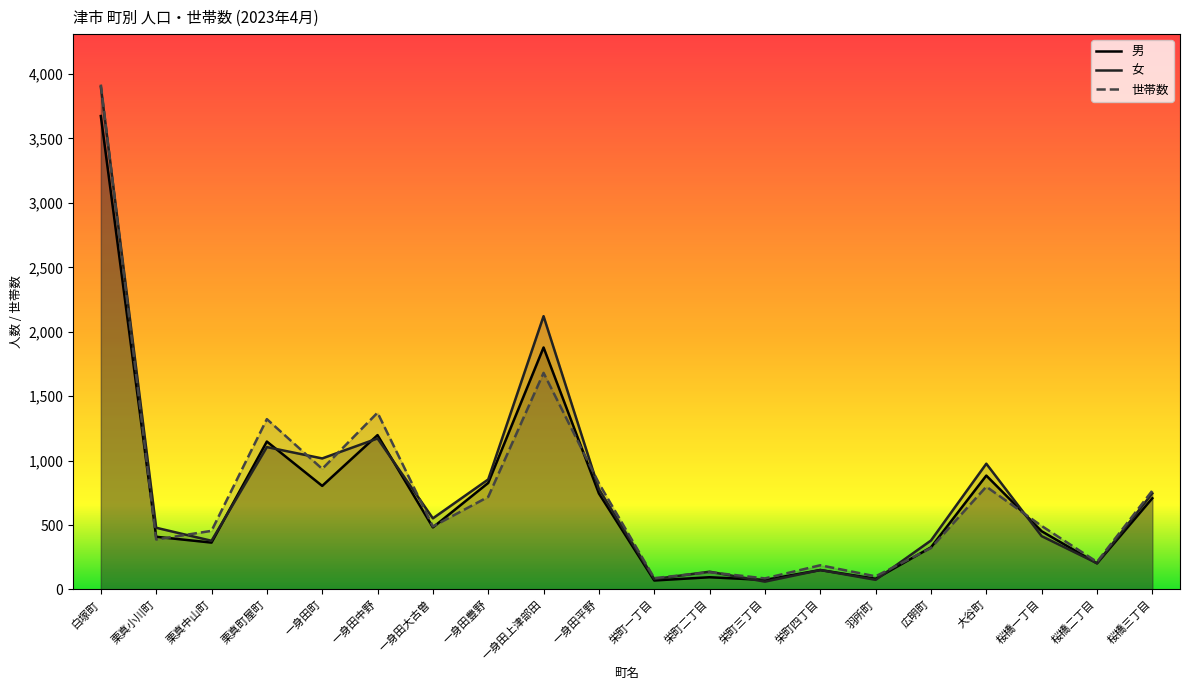

After their last crossing, which series has the higher values: 世帯数 or 男?

世帯数